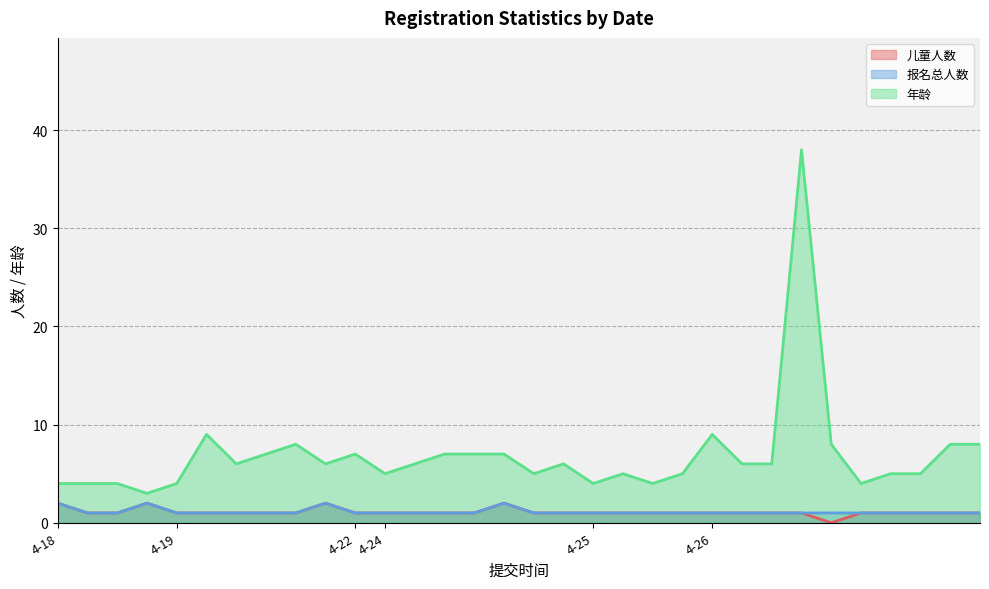

Which series changed the most between 4-25 and 4-26?

年龄